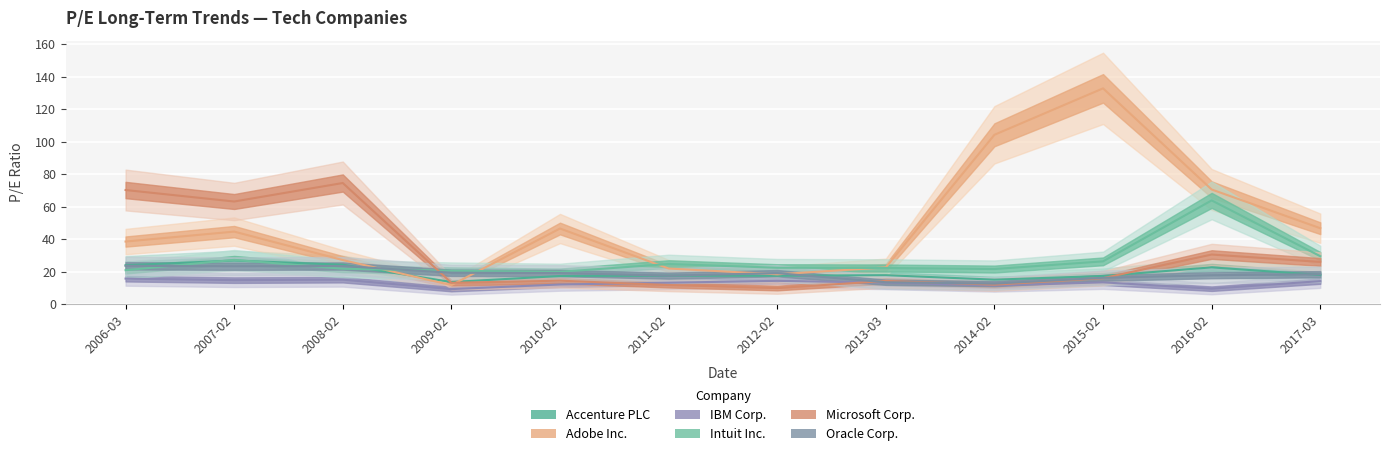

The IBM Corp. series shows 11.6 at 2014-02. True or false?

True